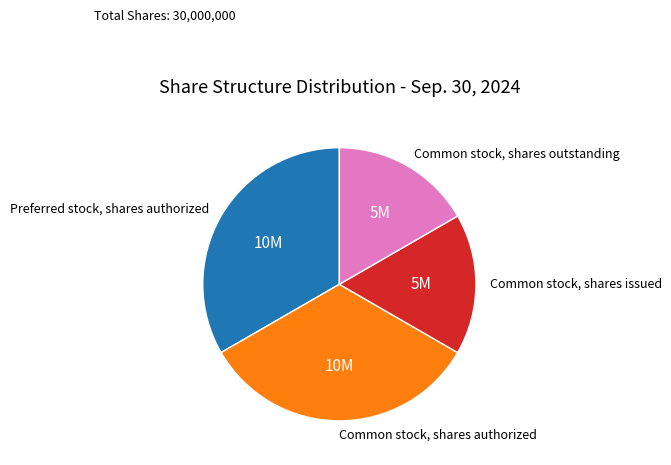

How many slices are in this pie chart?

4